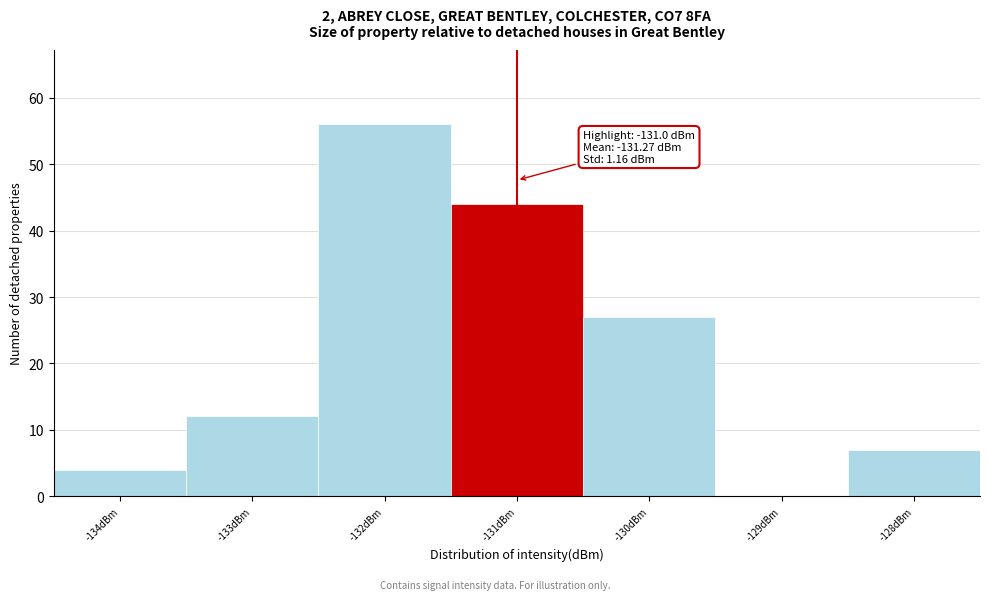

Over which range of the x-axis is the bar tallest?

-132.5 to -131.5